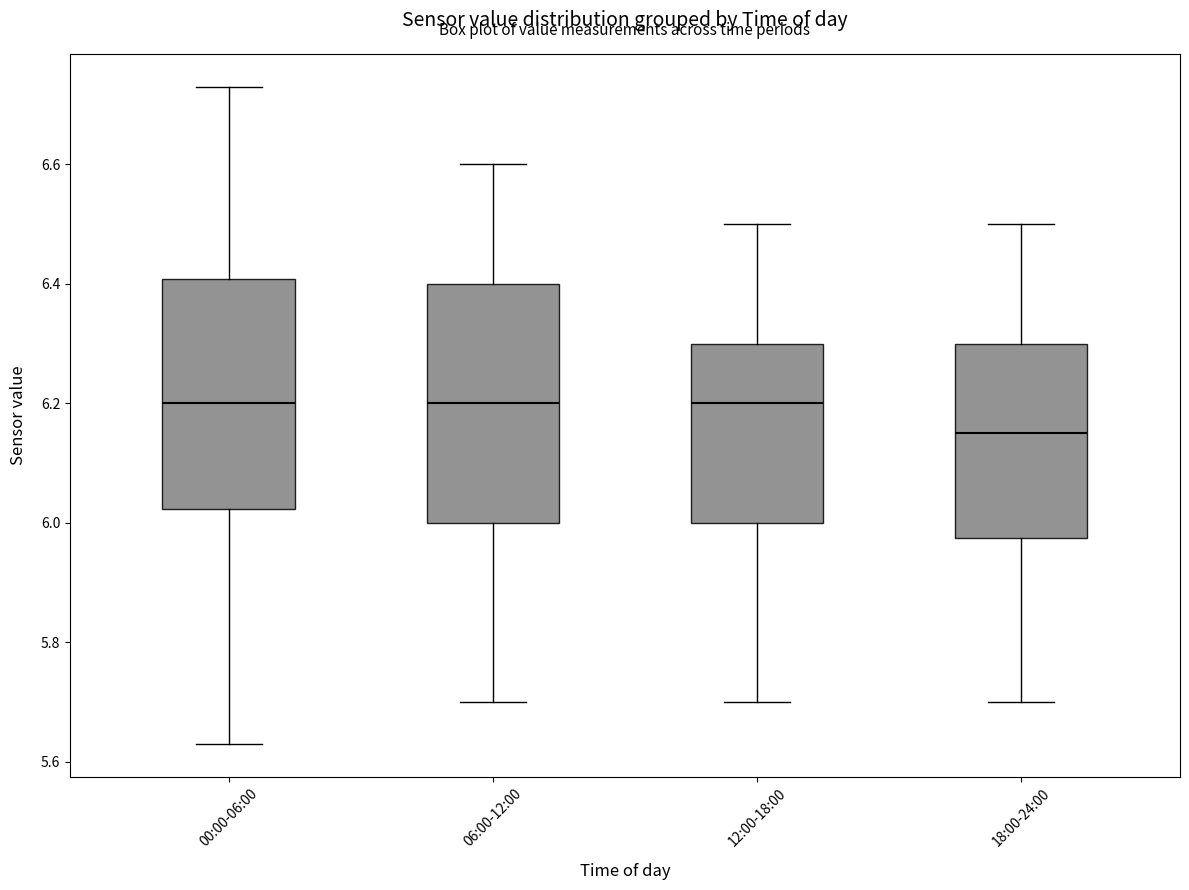

Reading left to right, transcribe this box plot: for each box, give where its median line is, the range the box spans, and where its two whiskers end, as read against the y-axis. The values are not printed on the chart, so give them approximately, as read against the axis.

00:00-06:00: median 6.20, box 6.02 to 6.40, whiskers 5.64 to 6.74
06:00-12:00: median 6.20, box 6.00 to 6.40, whiskers 5.70 to 6.60
12:00-18:00: median 6.20, box 6.00 to 6.30, whiskers 5.70 to 6.50
18:00-24:00: median 6.16, box 5.98 to 6.30, whiskers 5.70 to 6.50